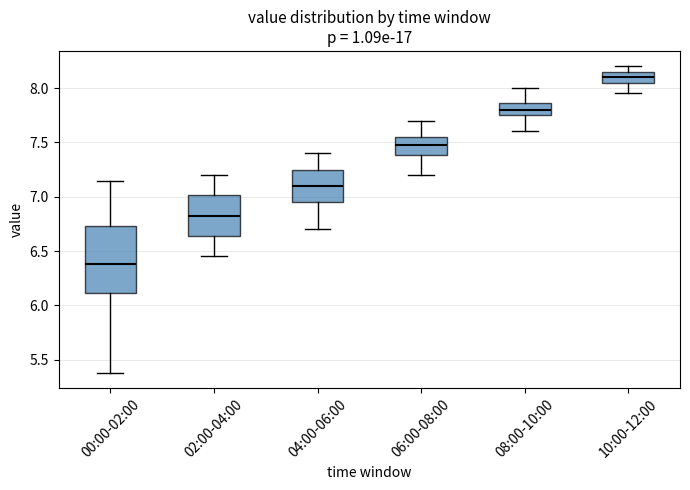

Reading left to right, transcribe this box plot: for each box, give where its median line is, the range the box spans, and where its two whiskers end, as read against the y-axis. The values are not printed on the chart, so give them approximately, as read against the axis.

00:00-02:00: median 6.40, box 6.10 to 6.75, whiskers 5.40 to 7.15
02:00-04:00: median 6.85, box 6.65 to 7.00, whiskers 6.45 to 7.20
04:00-06:00: median 7.10, box 6.95 to 7.25, whiskers 6.70 to 7.40
06:00-08:00: median 7.50, box 7.40 to 7.55, whiskers 7.20 to 7.70
08:00-10:00: median 7.80, box 7.75 to 7.85, whiskers 7.60 to 8.00
10:00-12:00: median 8.10, box 8.05 to 8.15, whiskers 7.95 to 8.20